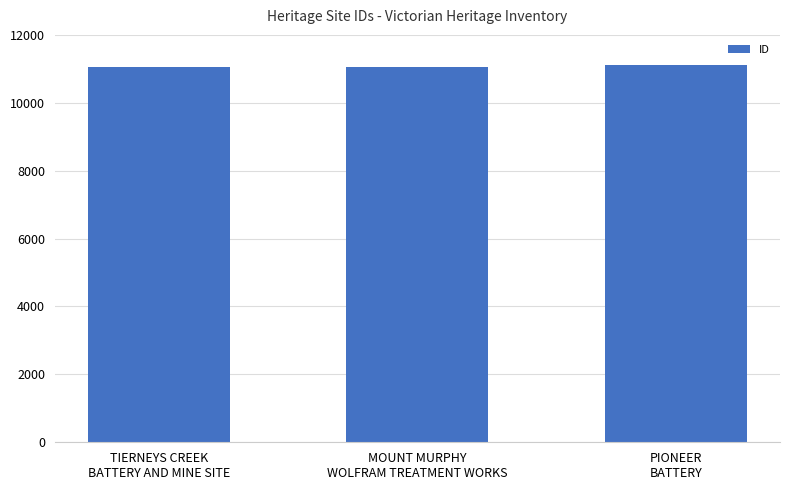

How many data points are less than 11062?

1